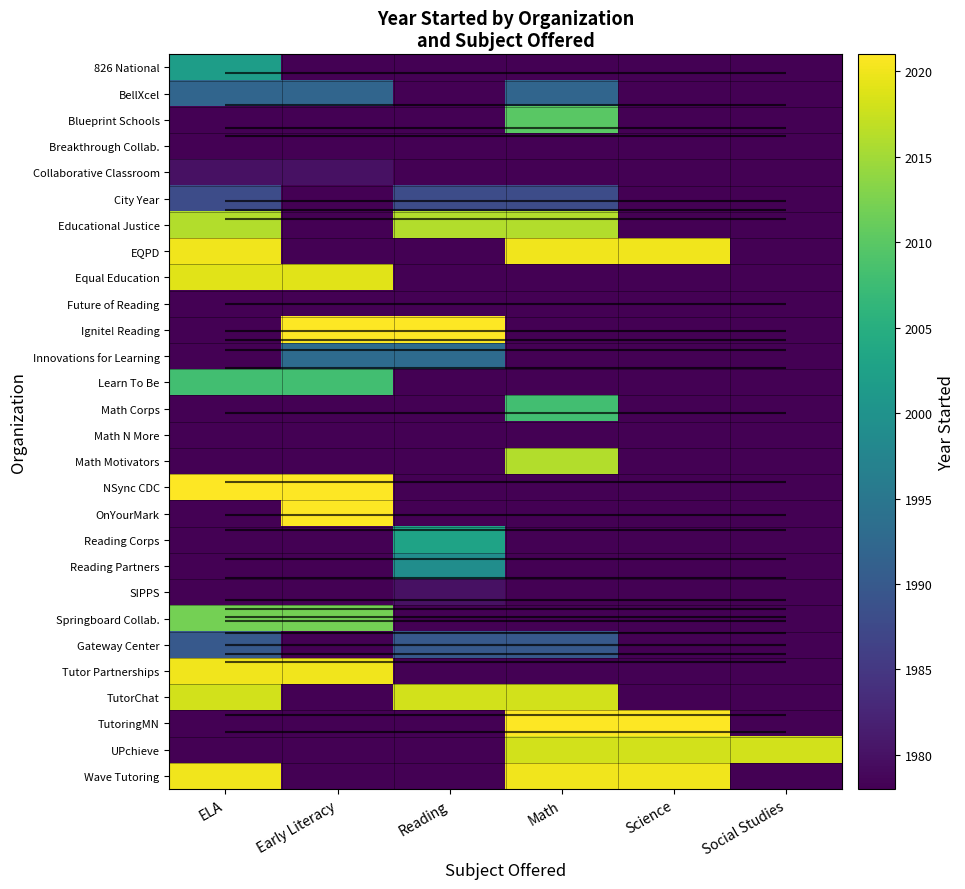

What is the minimum value for TutoringMN?

1978